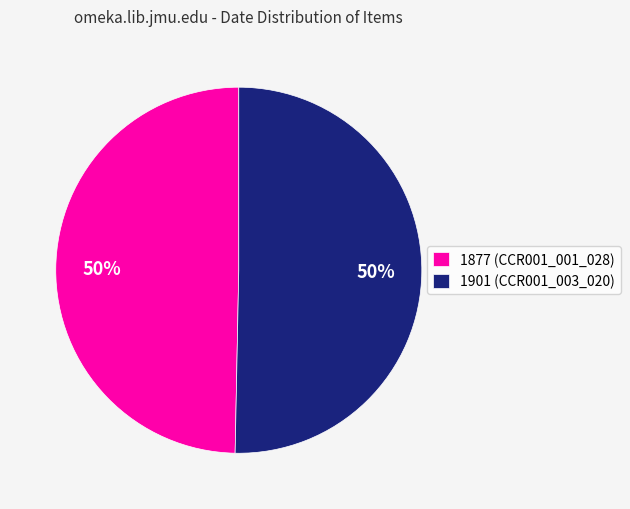

To the nearest percent, what percentage of the pie is 1877 (CCR001_001_028)?

50%